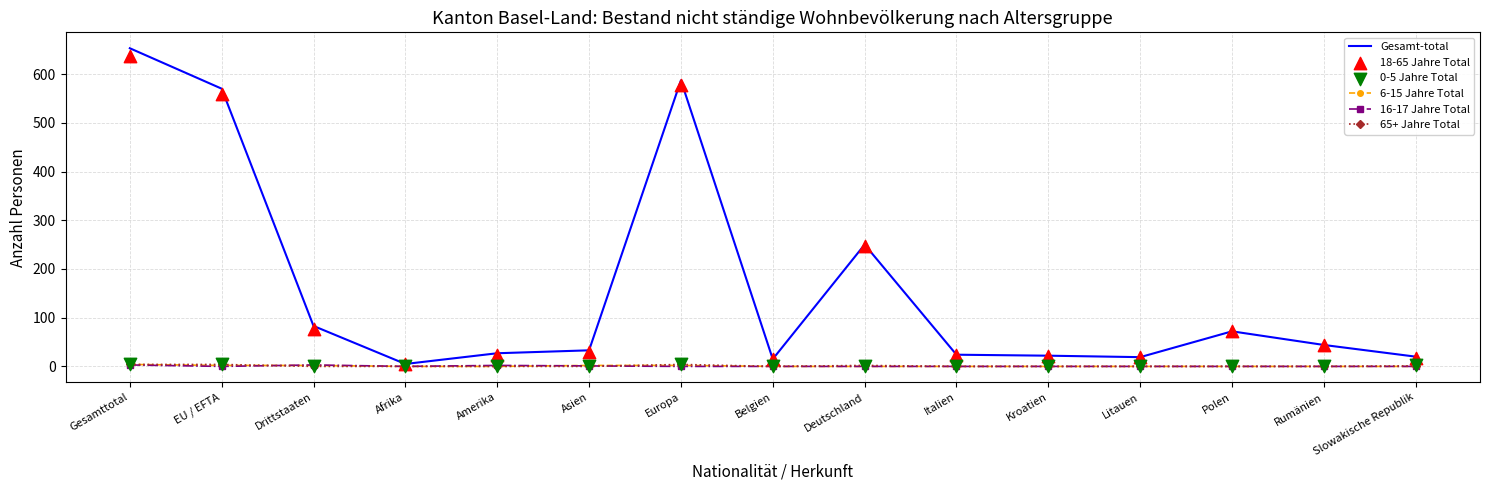

What is the total value across all series at Europa?

1174